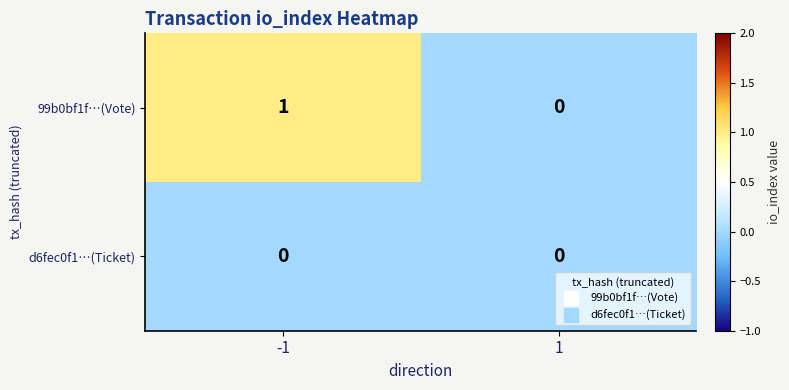

Which series has the largest range (max minus min)?

99b0bf1f…(Vote)